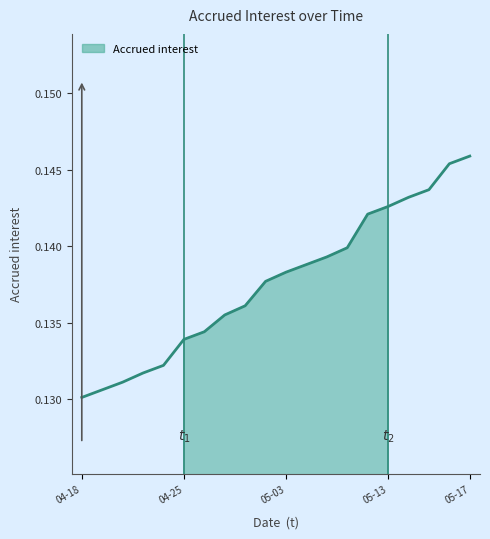

How many categories are shown in the chart?

20